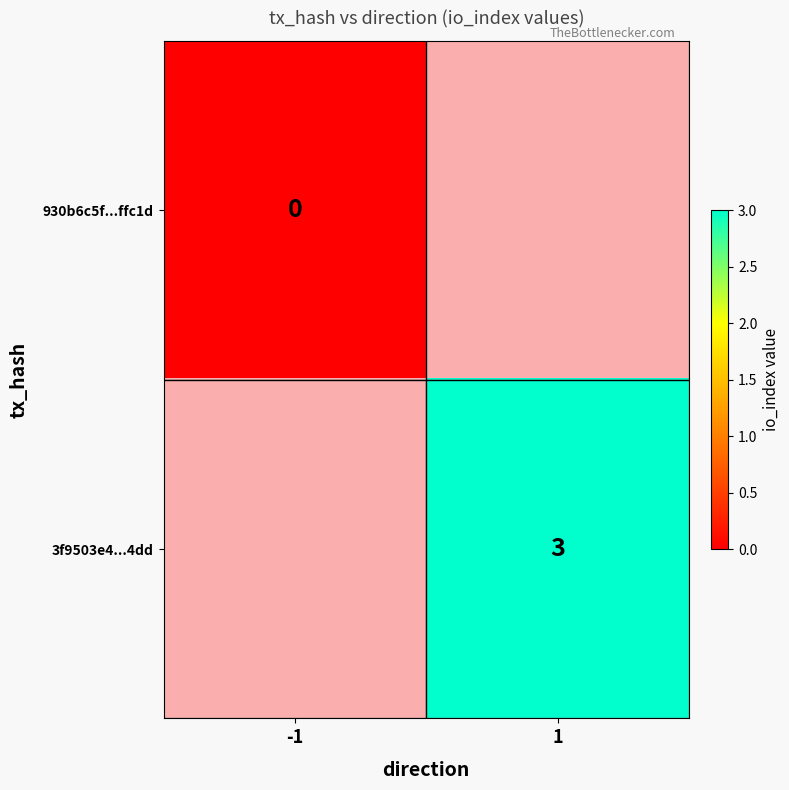

The 3f9503e4...4dd series shows 3 at 1. True or false?

True